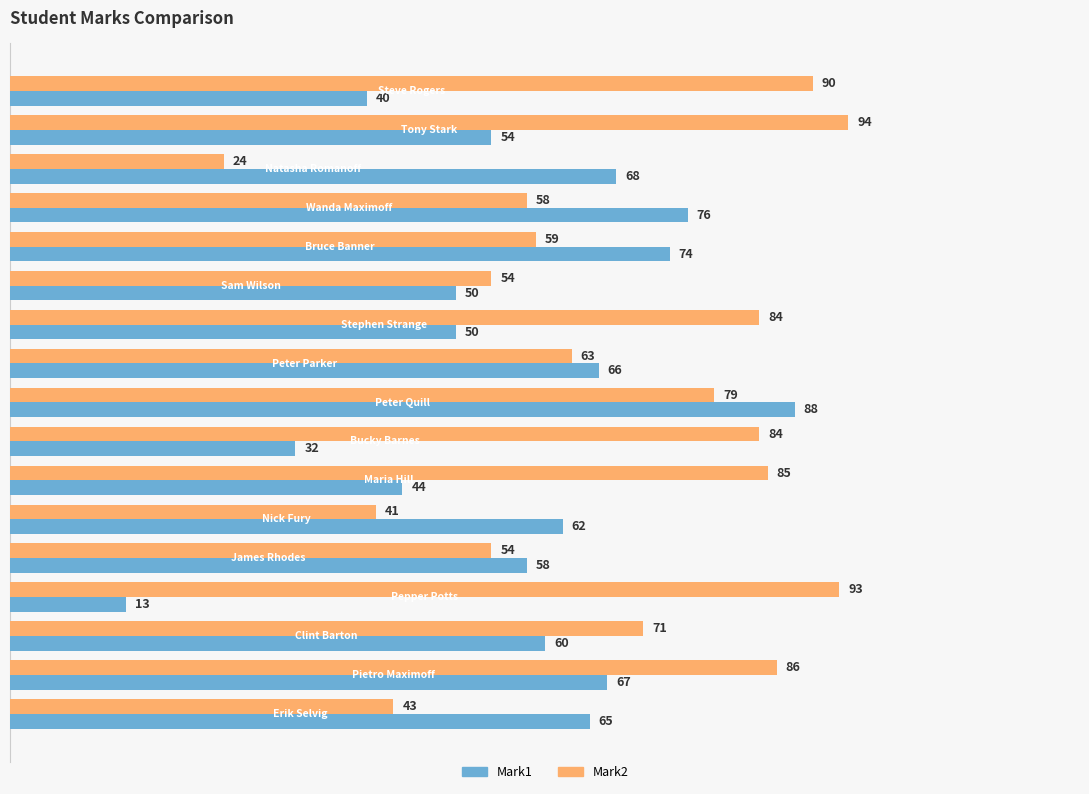

What is the greatest value displayed?

94